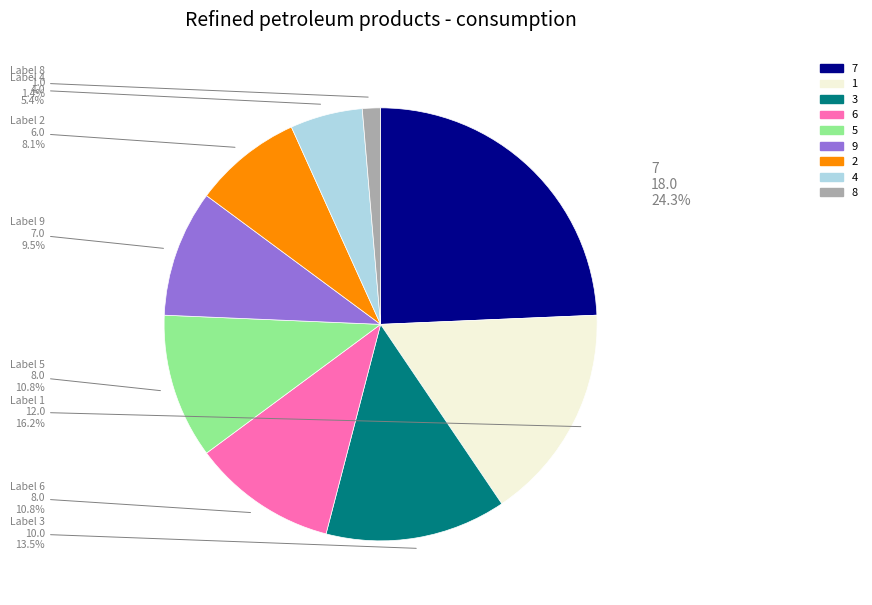

What percentage is NOT represented by 8?

98.6%